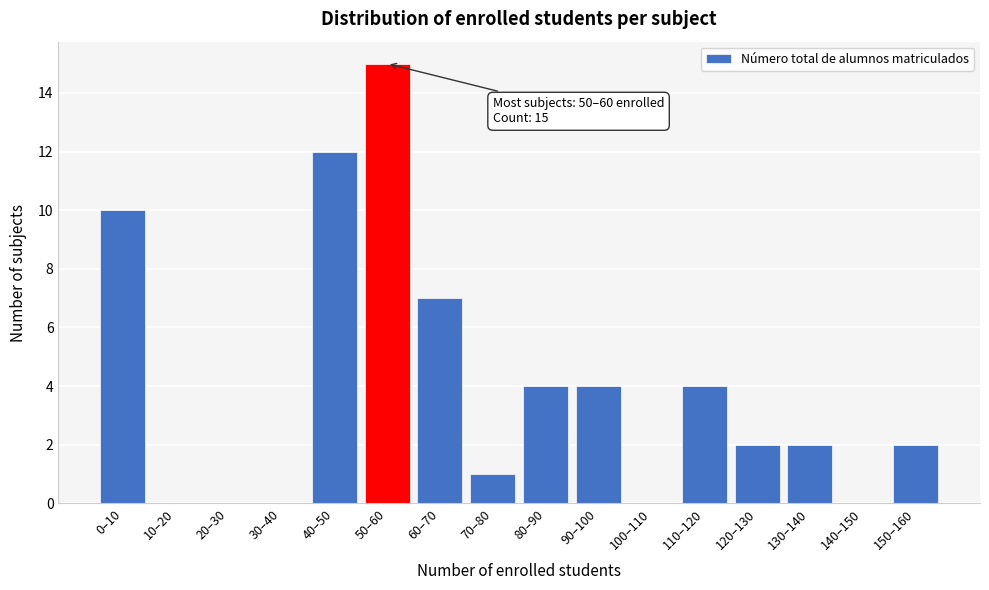

Reading left to right, extract all data points from this chart.

0–10=10	10–20=0	20–30=0	30–40=0	40–50=12	50–60=15	60–70=7	70–80=1	80–90=4	90–100=4	100–110=0	110–120=4	120–130=2	130–140=2	140–150=0	150–160=2